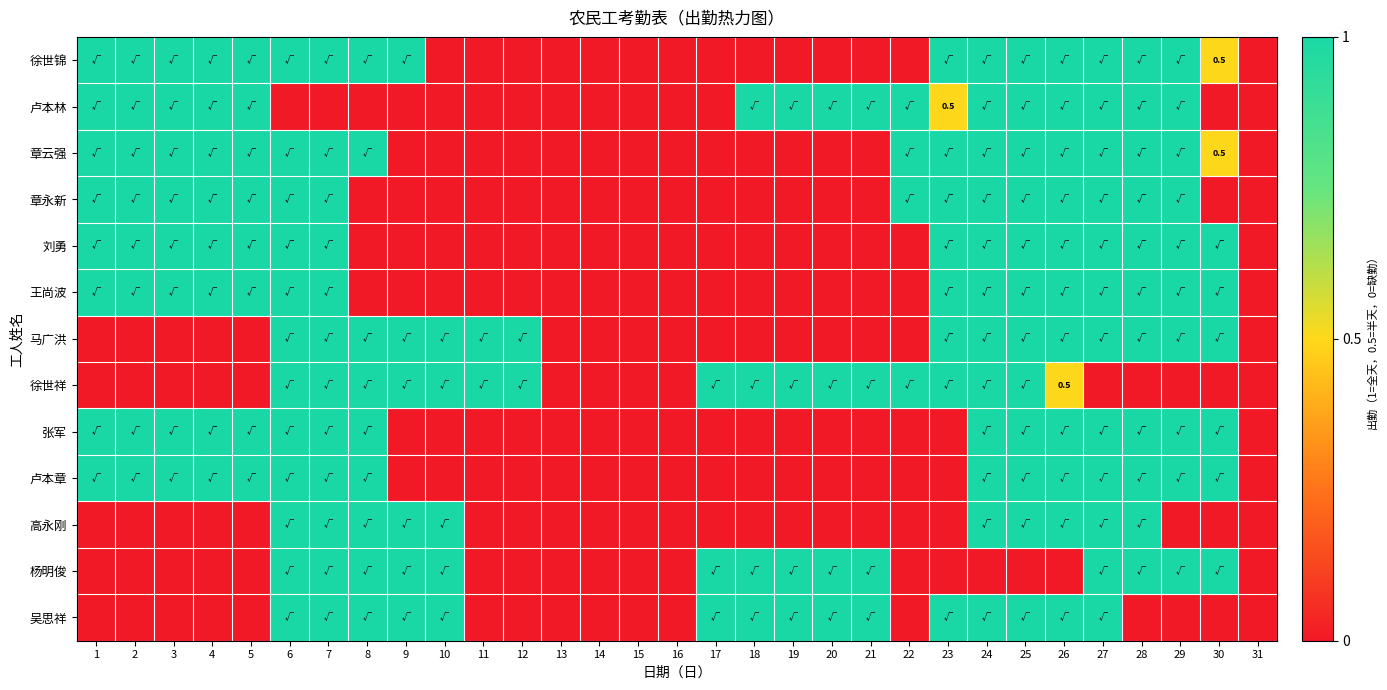

Which has a higher value, 4 or 5?

4